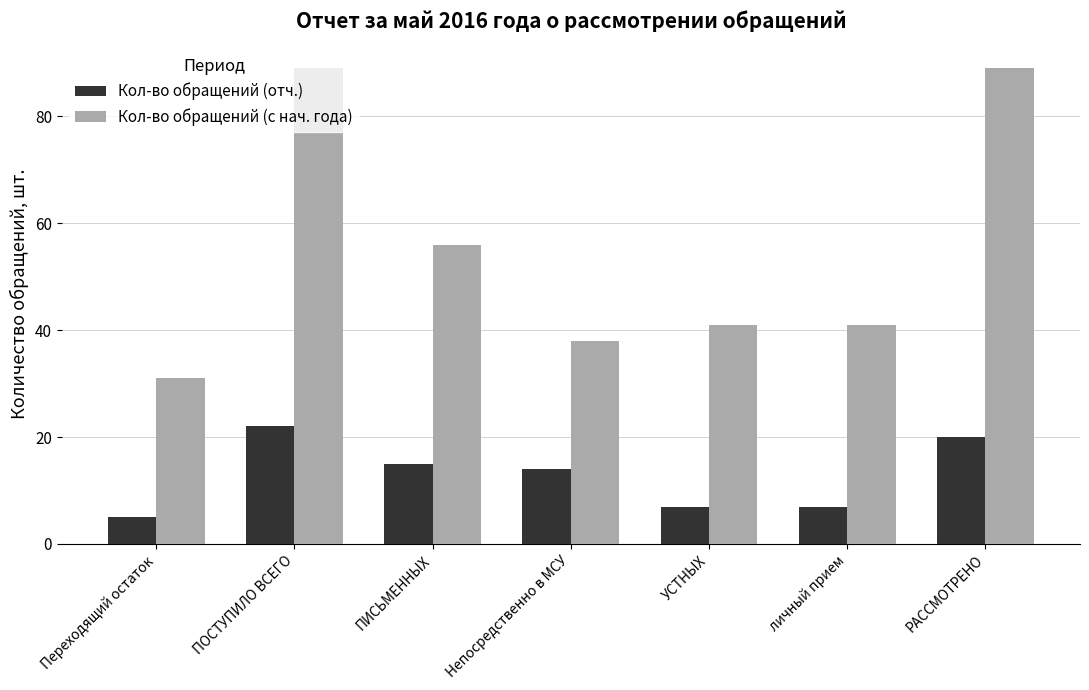

How many bars are there in total?

14